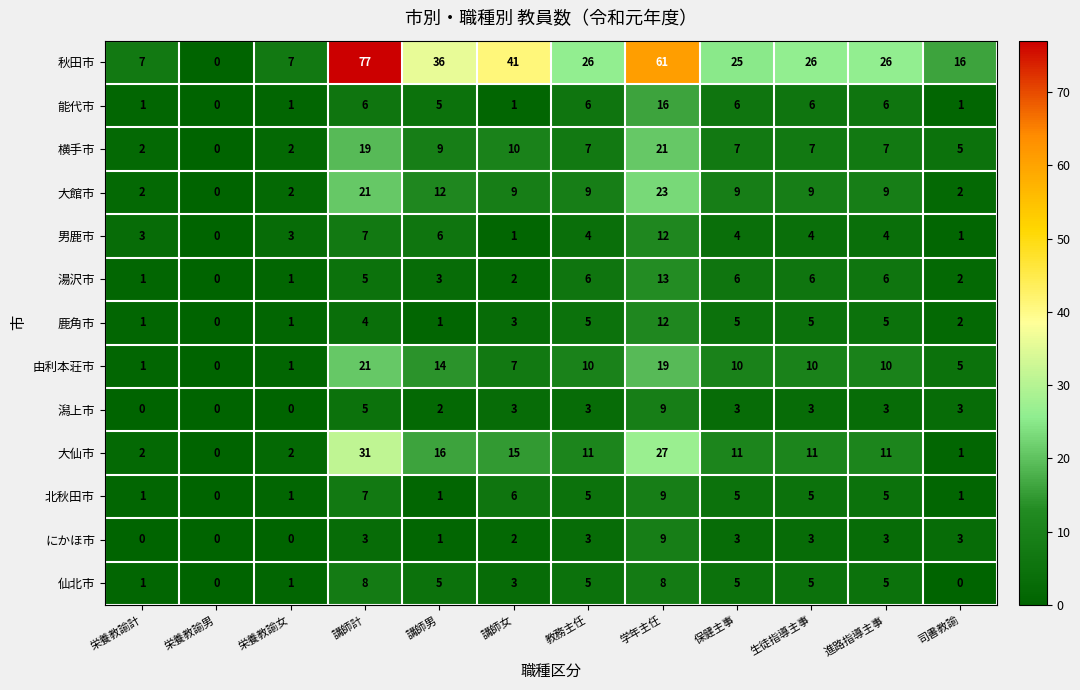

Is it true that 能代市 equals 10 at 教務主任?

False